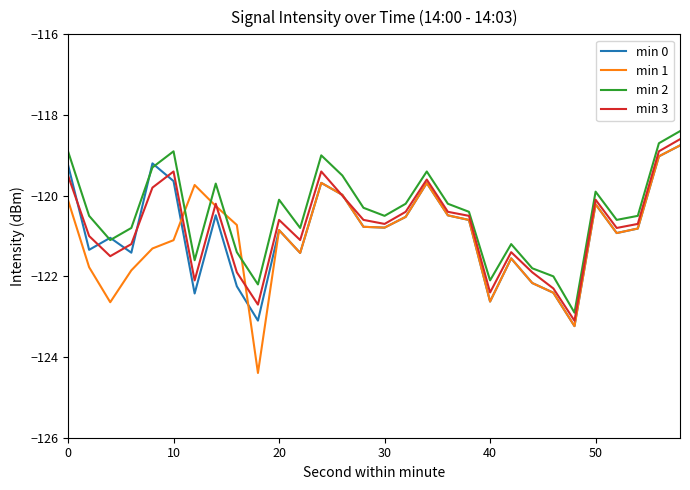

What is the greatest value displayed?

-118.4